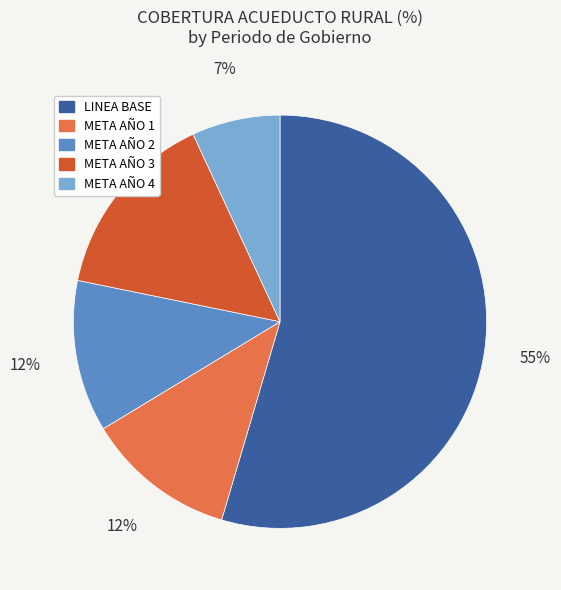

Count the number of slices in the pie.

5